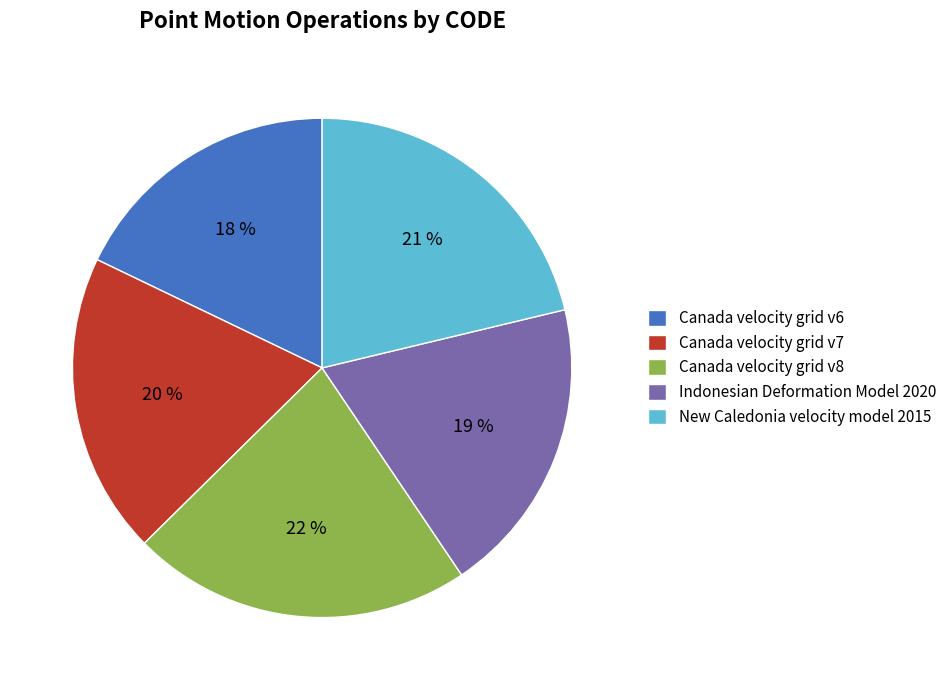

Count the number of slices in the pie.

5